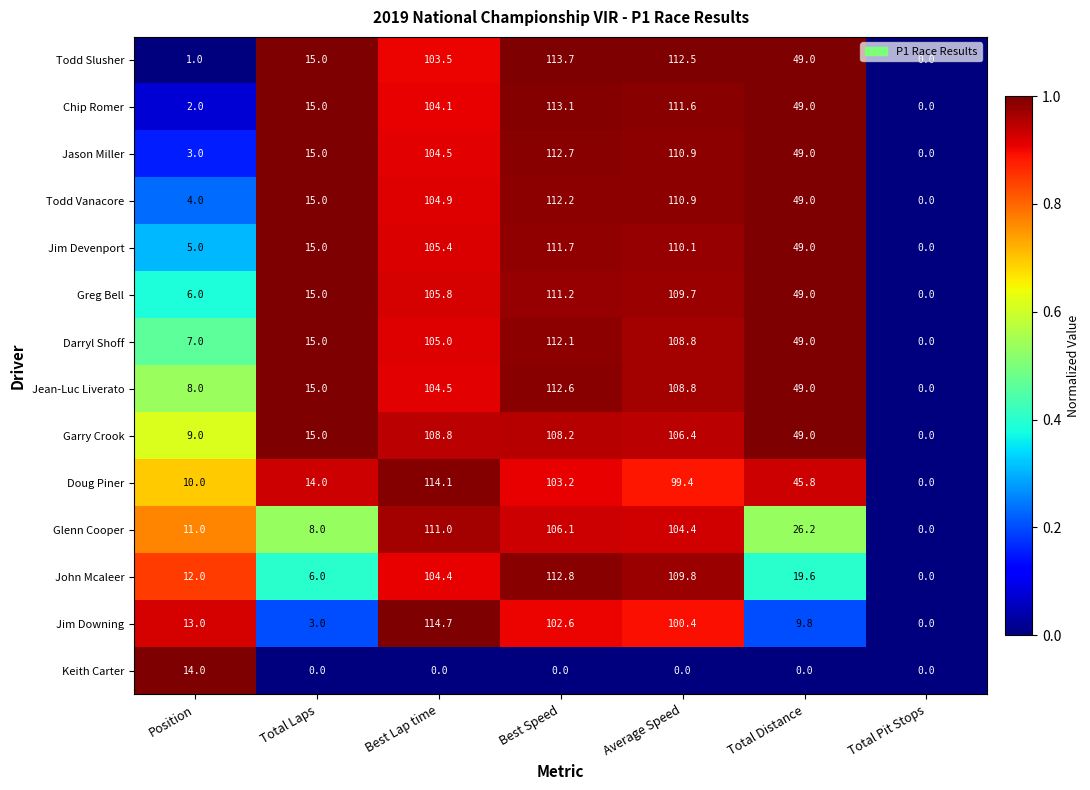

How many series are shown in this chart?

14